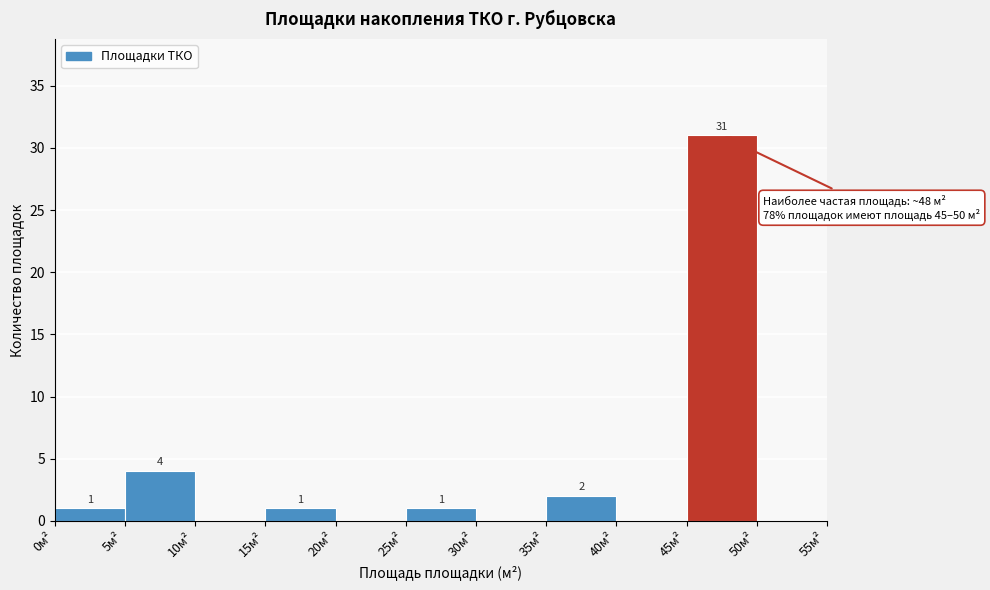

Over which range of the x-axis is the bar tallest?

45 to 50